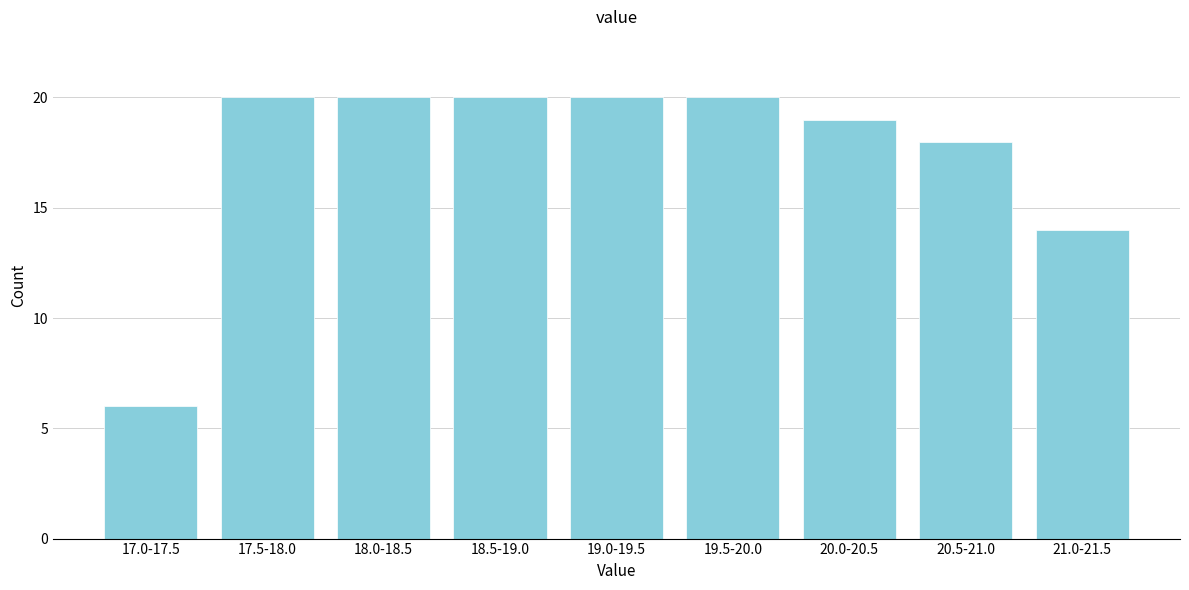

Reading right to left, transcribe all the data shown in this chart.

14	18	19	20	20	20	20	20	6